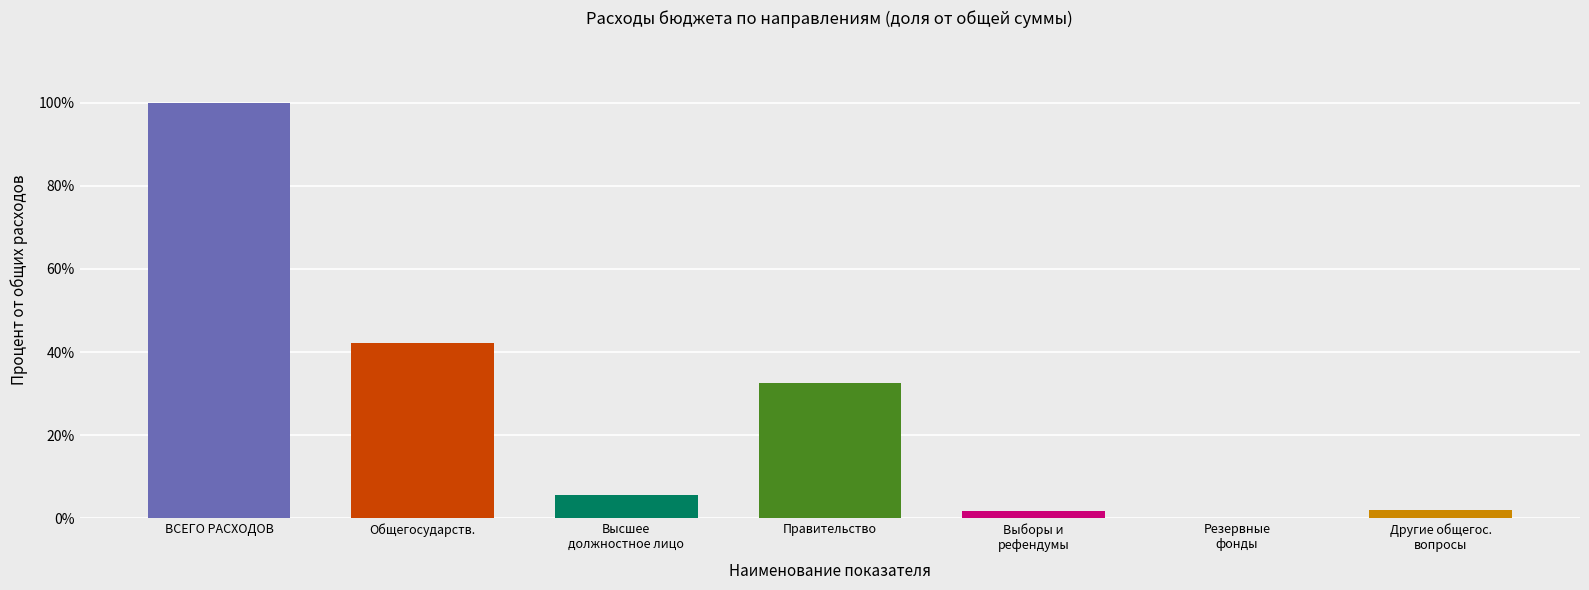

Reading left to right, list all the values displayed in this chart.

1.0	0.4	0.1	0.3	0.0	0.0	0.0